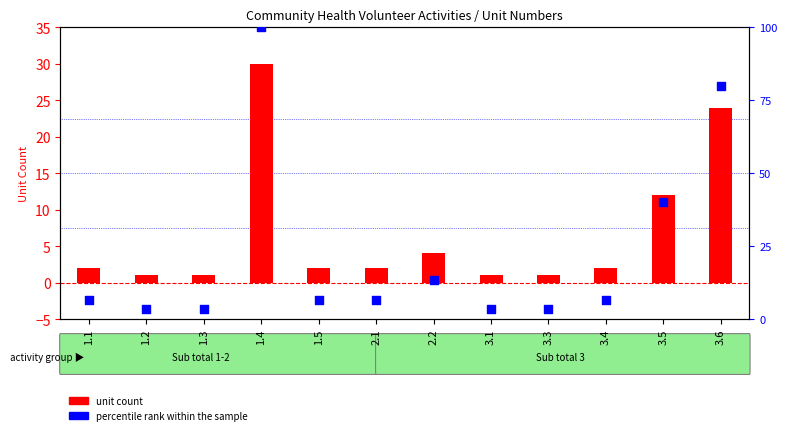

At how many categories does at least one series exceed 9?

4